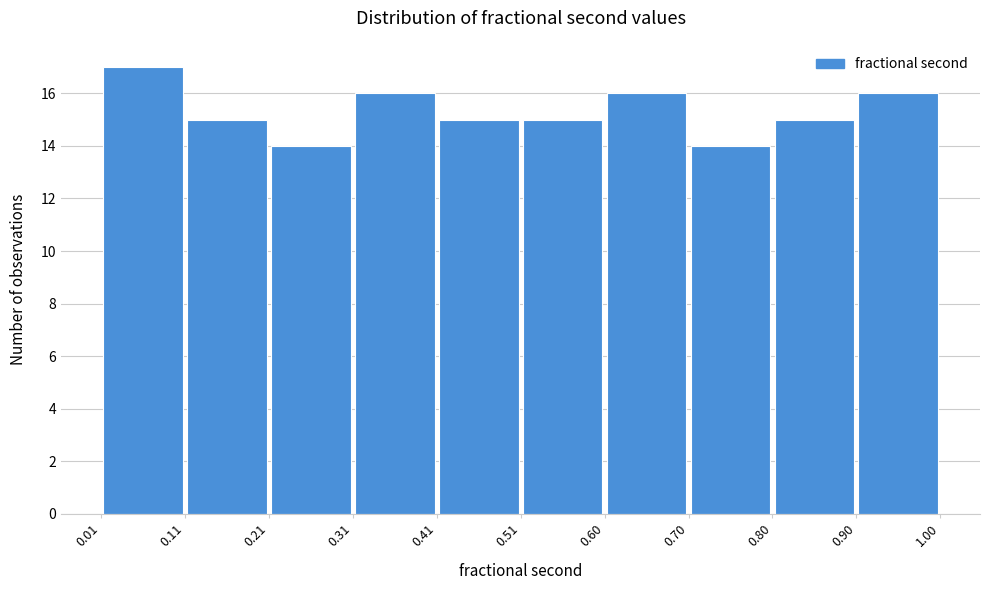

Over which range of the x-axis is the bar tallest?

0.01 to 0.11